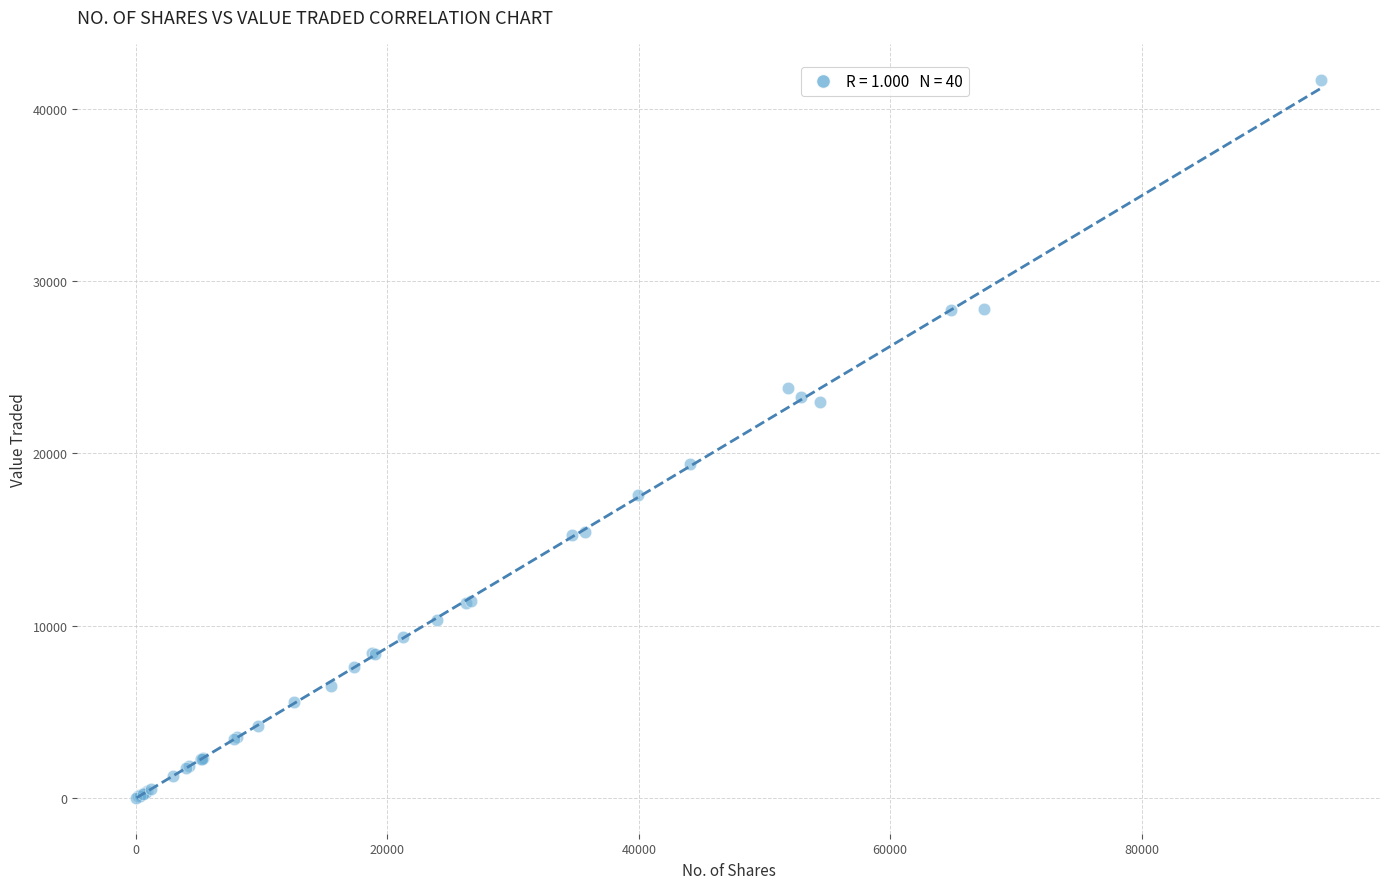

What Y value in the scatter plot is closest to 20859?

19382